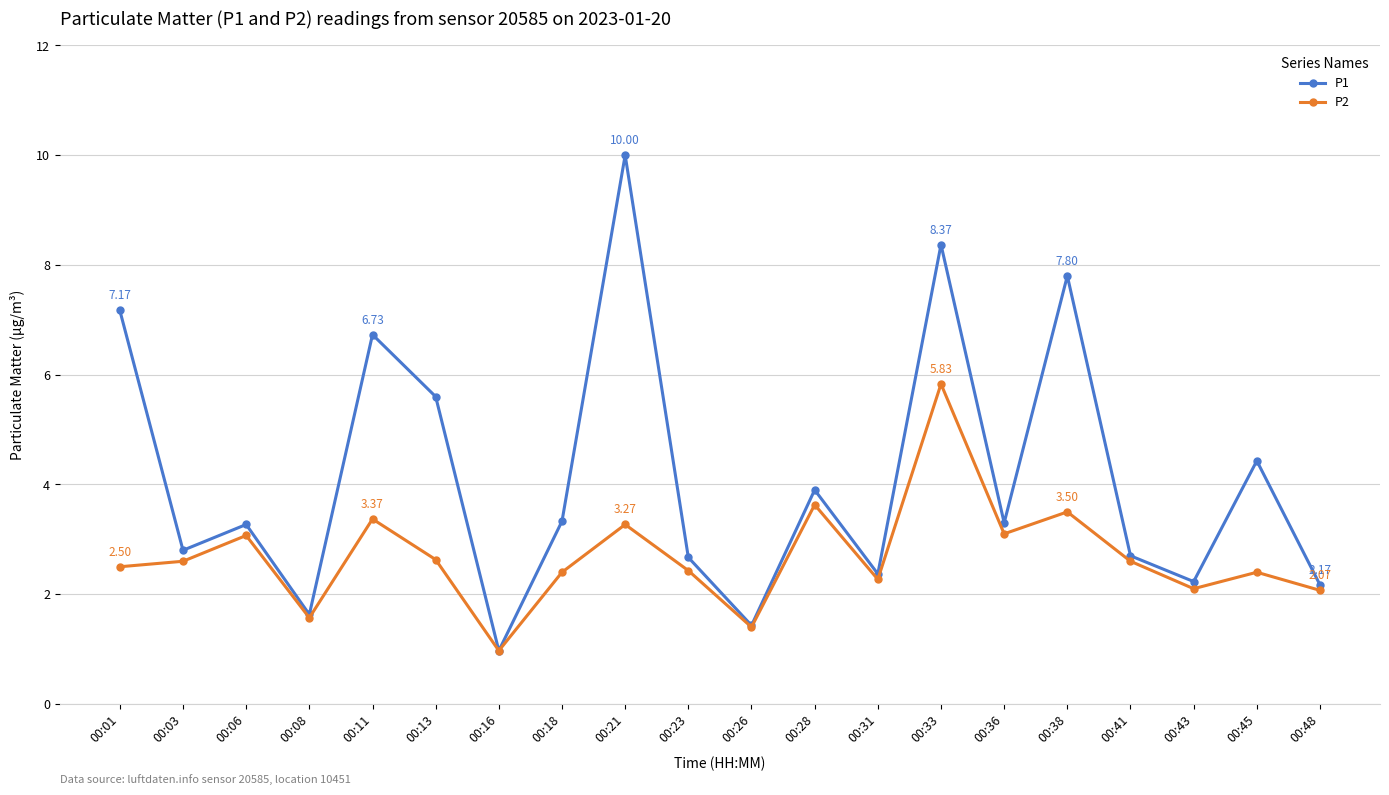

Does the chart have visible grid lines?

Yes